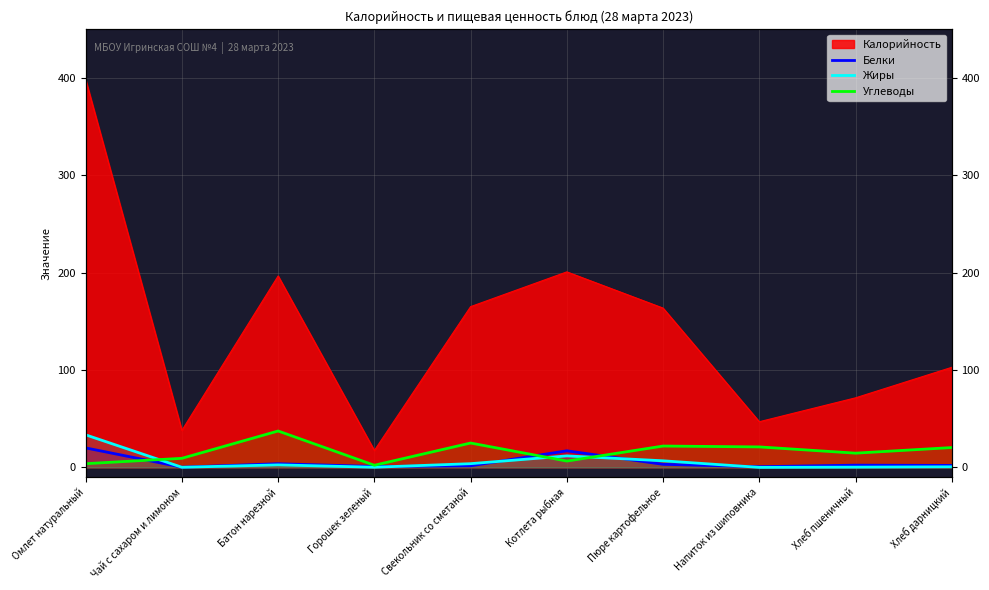

How many lines are shown in the chart?

3